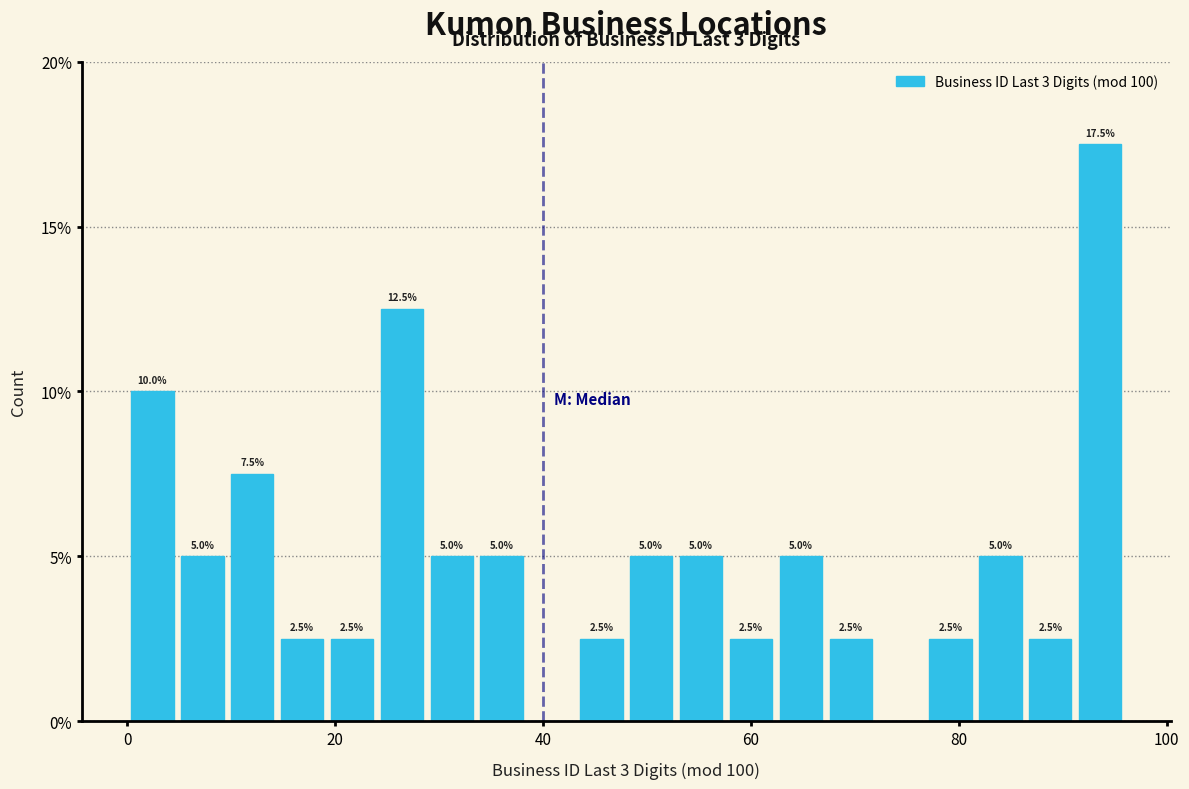

Read against the x-axis, roughly where is the centre of the tallest bar?

94